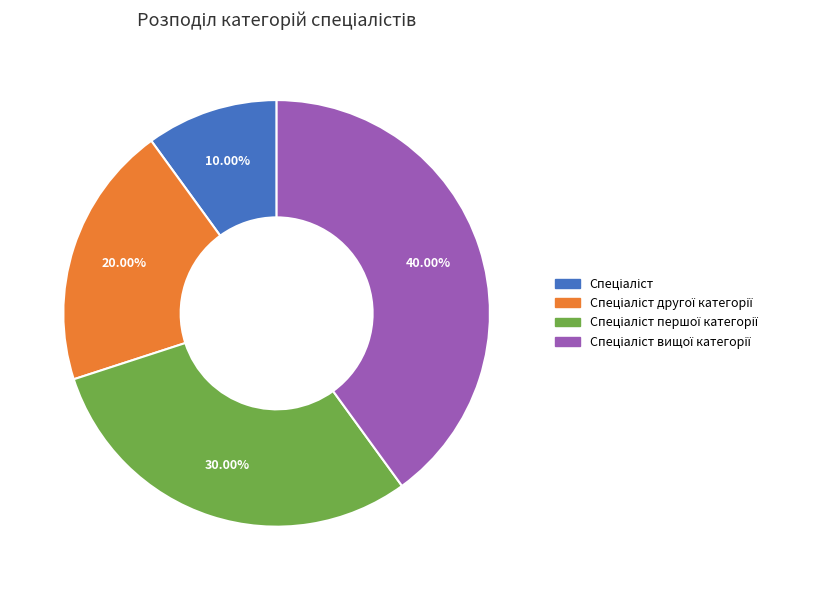

Is there any slice that represents more than half of the pie?

No